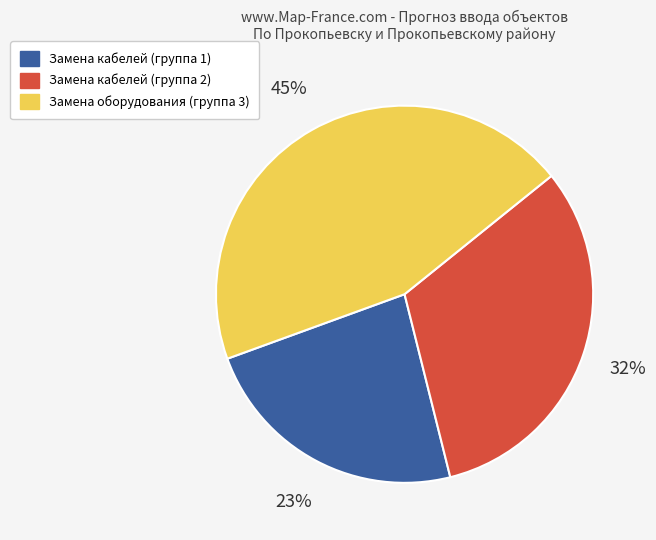

Is there any slice that represents more than half of the pie?

No